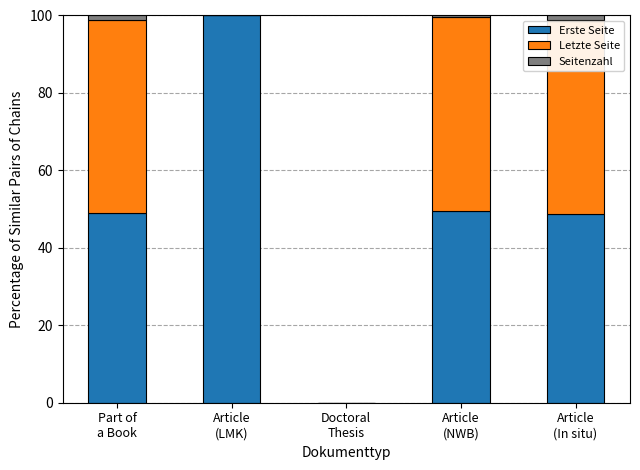

What is the sum of all Erste Seite values?

247.2